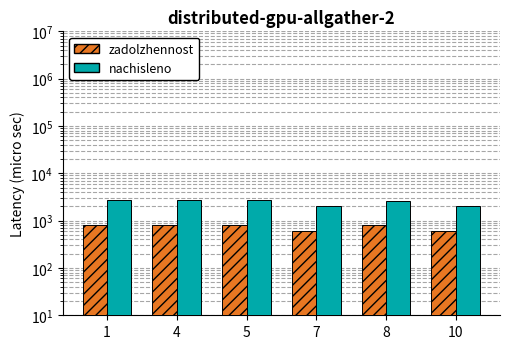

How many groups of bars are there?

6